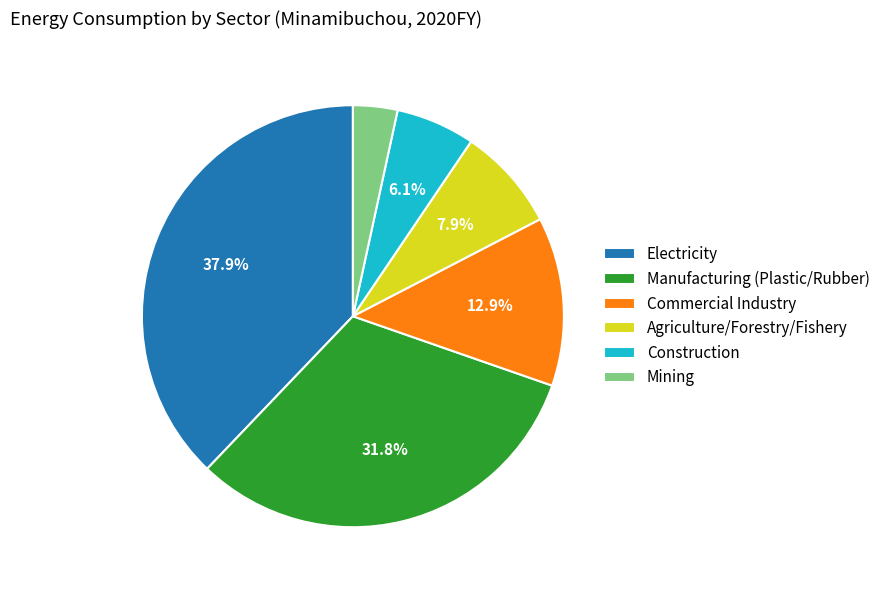

Is it true that Electricity is 50% of the pie?

False